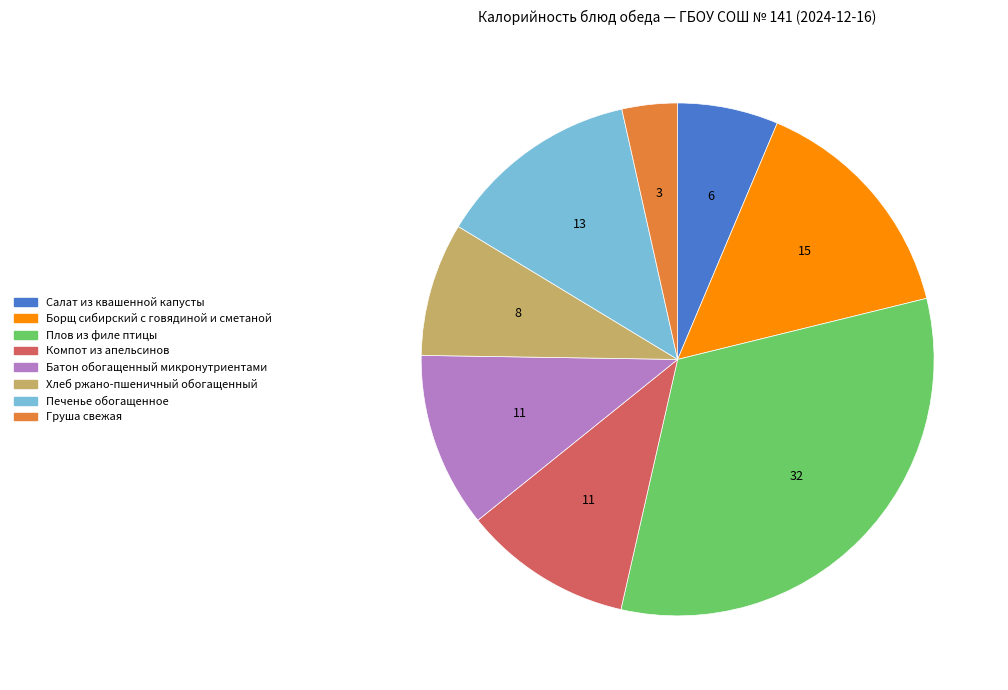

The Компот из апельсинов slice represents 25% of the pie. True or false?

False